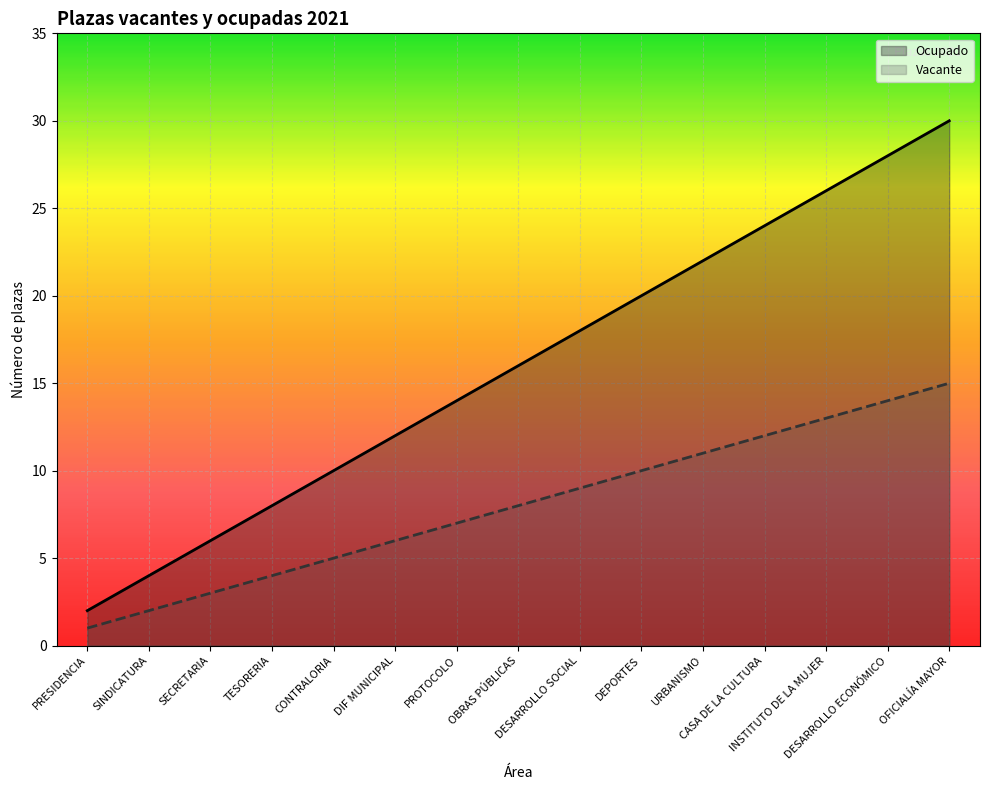

Rank the series at INSTITUTO DE LA MUJER from lowest to highest value.

Vacante, Ocupado